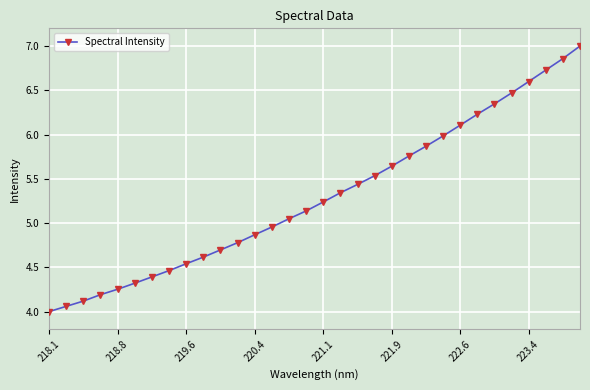

What is the difference between the maximum and minimum values?

3.0